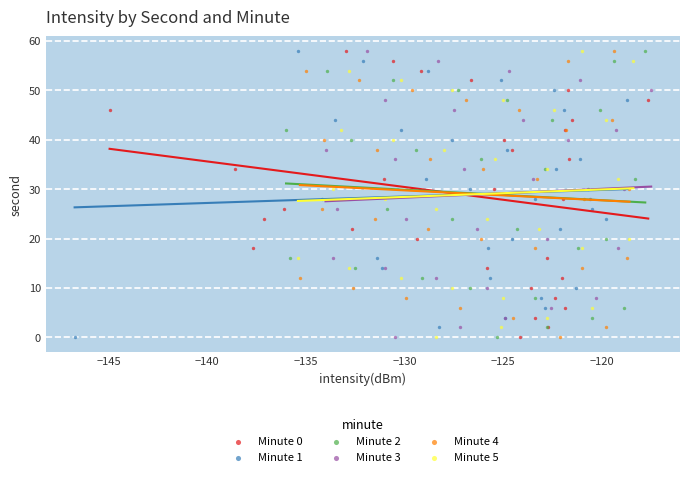

What are all the series names shown in the legend?

Minute 0, Minute 1, Minute 2, Minute 3, Minute 4, Minute 5